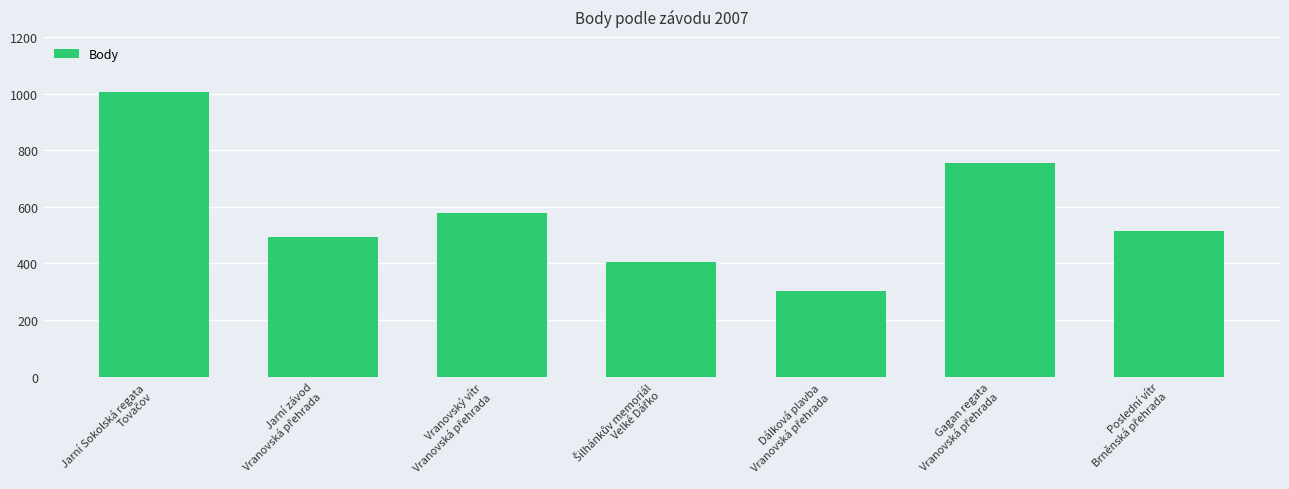

What is the maximum value shown in the chart?

1005